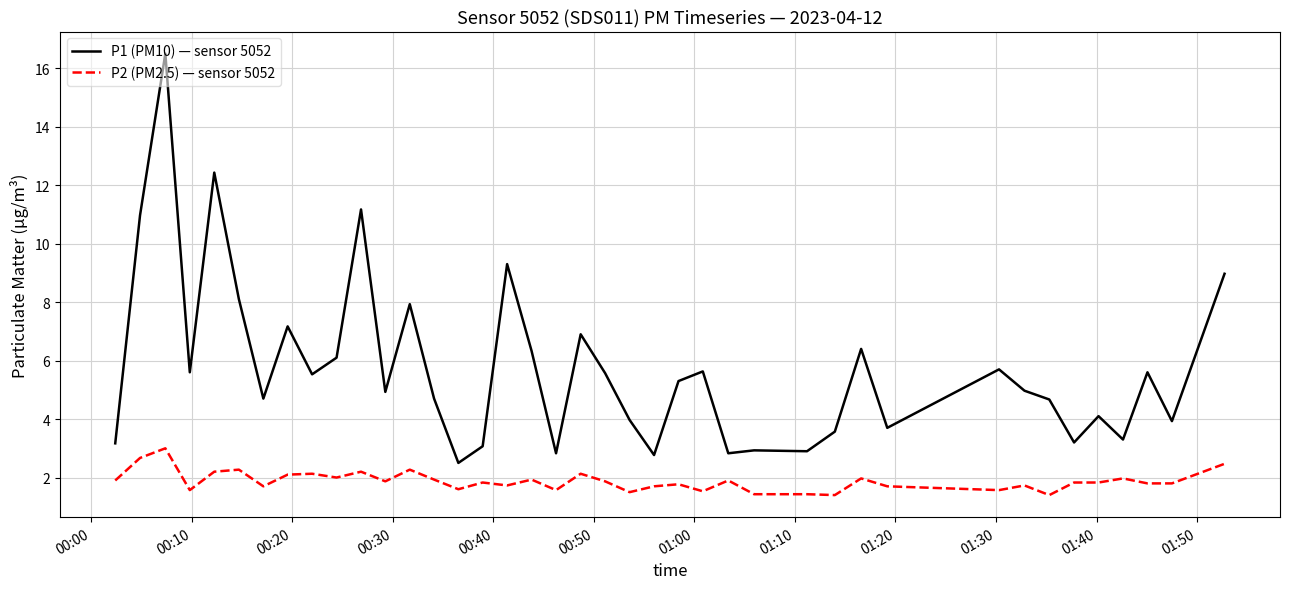

Is this an area chart (filled region under the line)?

No